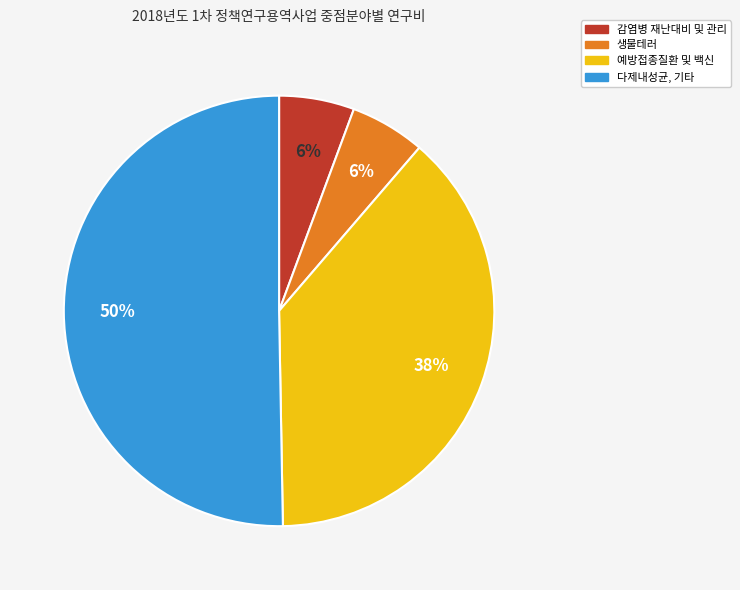

Combined, do 감염병 재난대비 및 관리 and 예방접종질환 및 백신 account for over 50%?

No